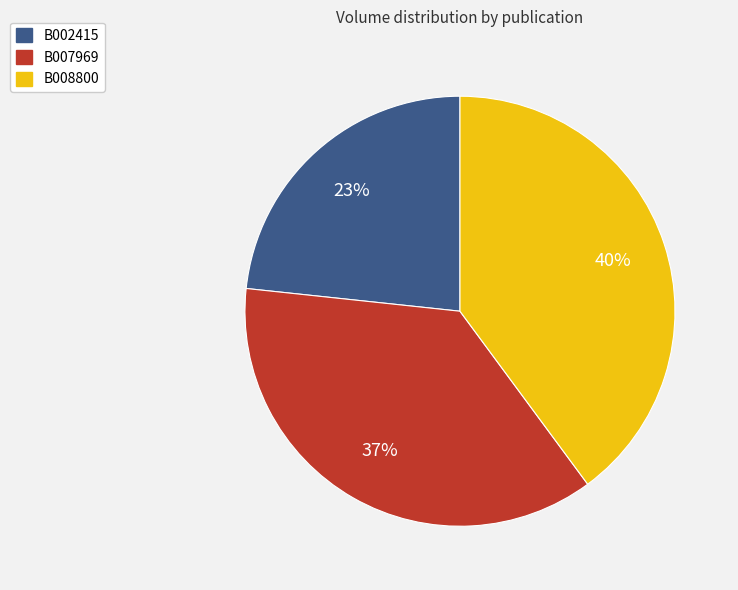

How many slices are in this pie chart?

3